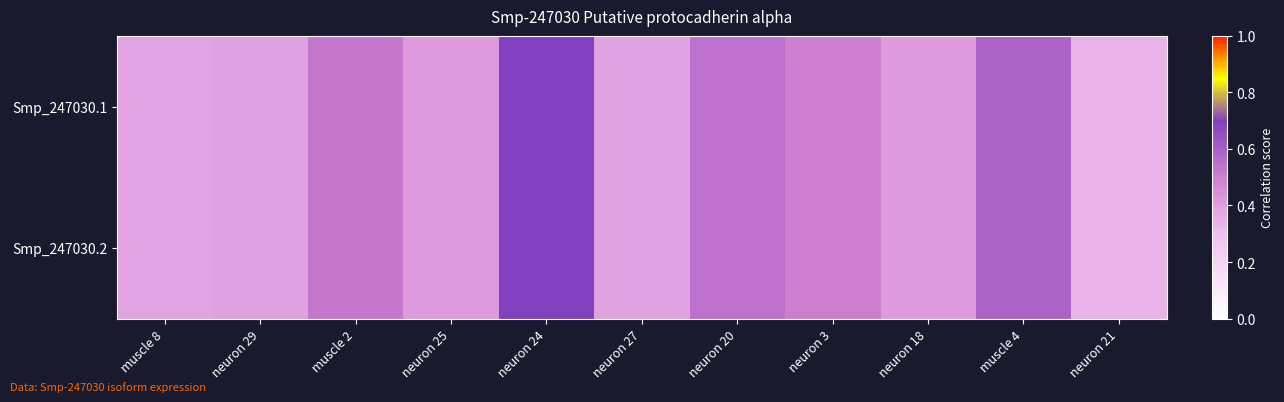

Reading left to right, what are all the values shown in this chart?

Smp_247030.1: muscle 8=0.4	neuron 29=0.4	muscle 2=0.5	neuron 25=0.4	neuron 24=0.7	neuron 27=0.4	neuron 20=0.5	neuron 3=0.5	neuron 18=0.4	muscle 4=0.6	neuron 21=0.3
Smp_247030.2: muscle 8=0.4	neuron 29=0.4	muscle 2=0.5	neuron 25=0.4	neuron 24=0.7	neuron 27=0.4	neuron 20=0.5	neuron 3=0.5	neuron 18=0.4	muscle 4=0.6	neuron 21=0.3